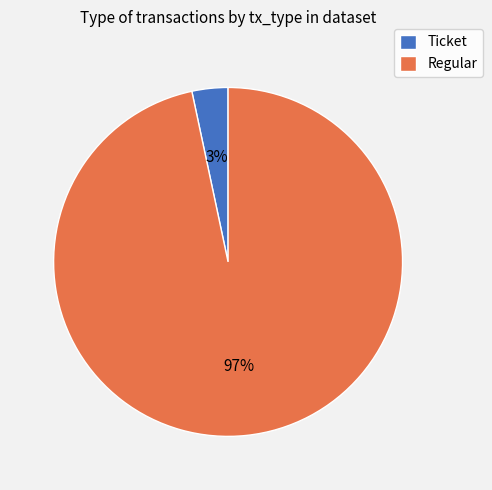

Is the sum of Ticket and Regular greater than half?

Yes